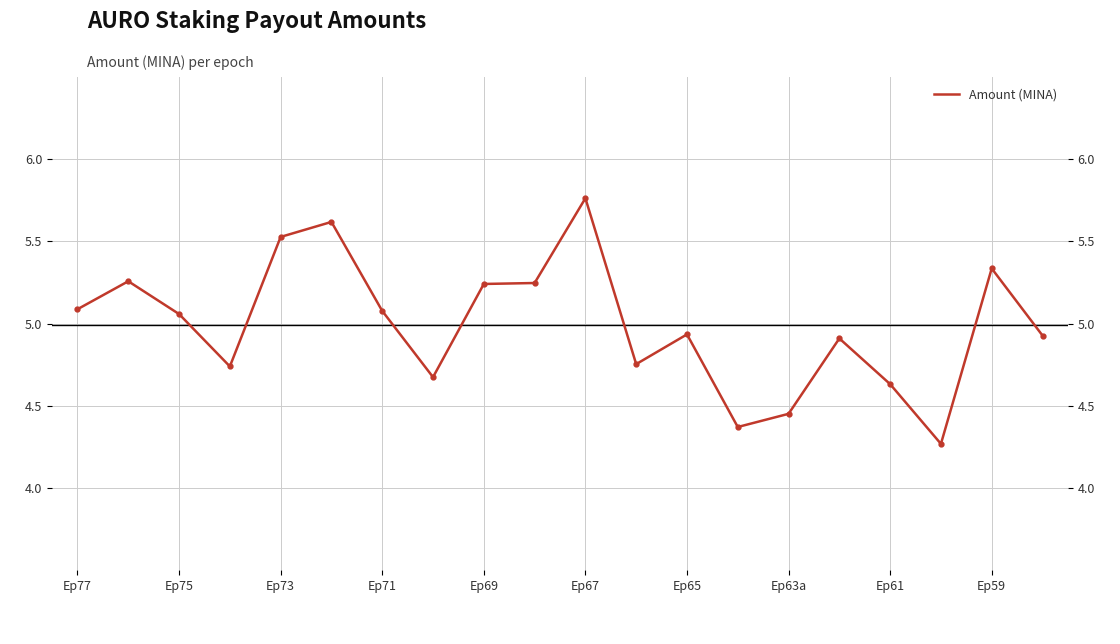

True or false: the data has more than 0 interior local peaks.

True